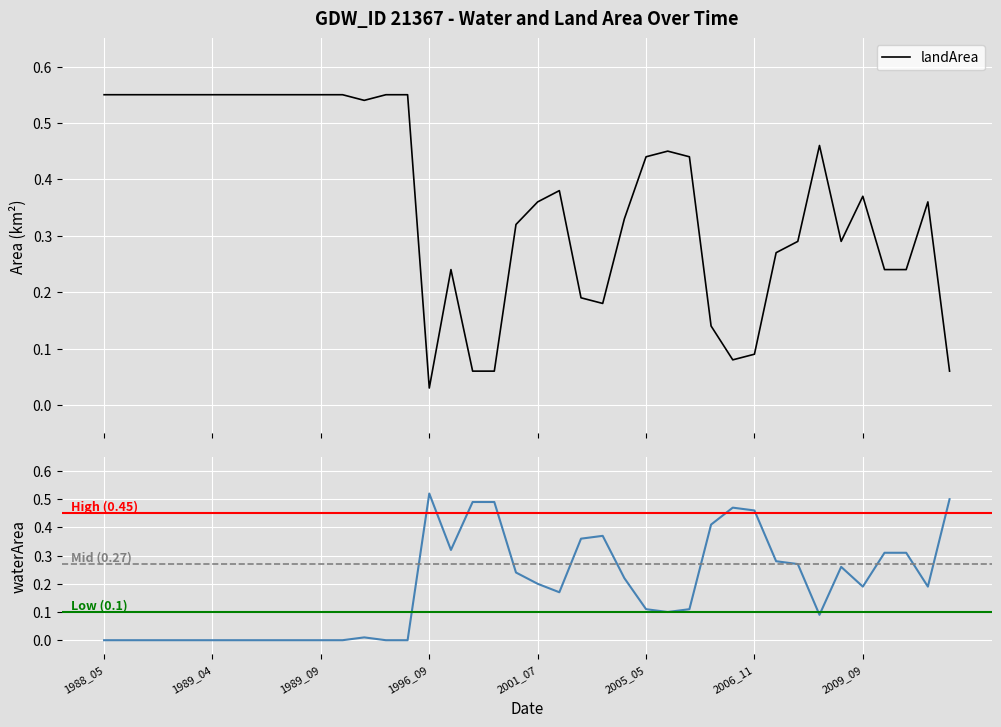

Which series has the largest range (max minus min)?

waterArea